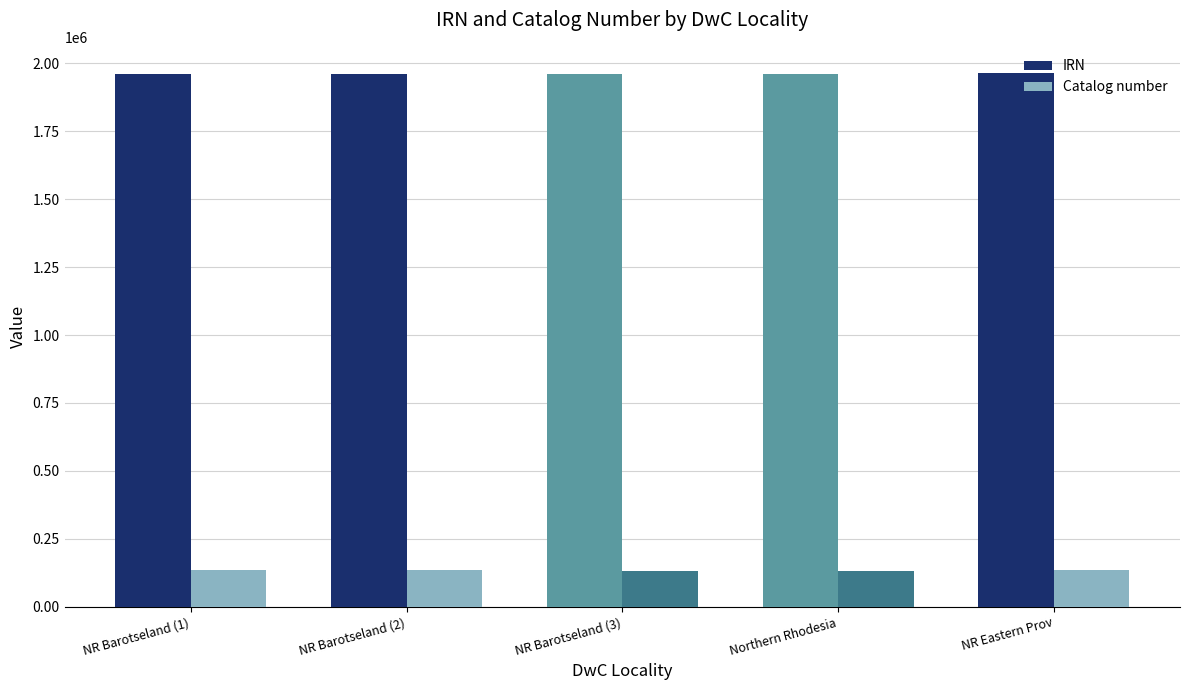

List the series in order of their peak value, highest first.

IRN, Catalog number